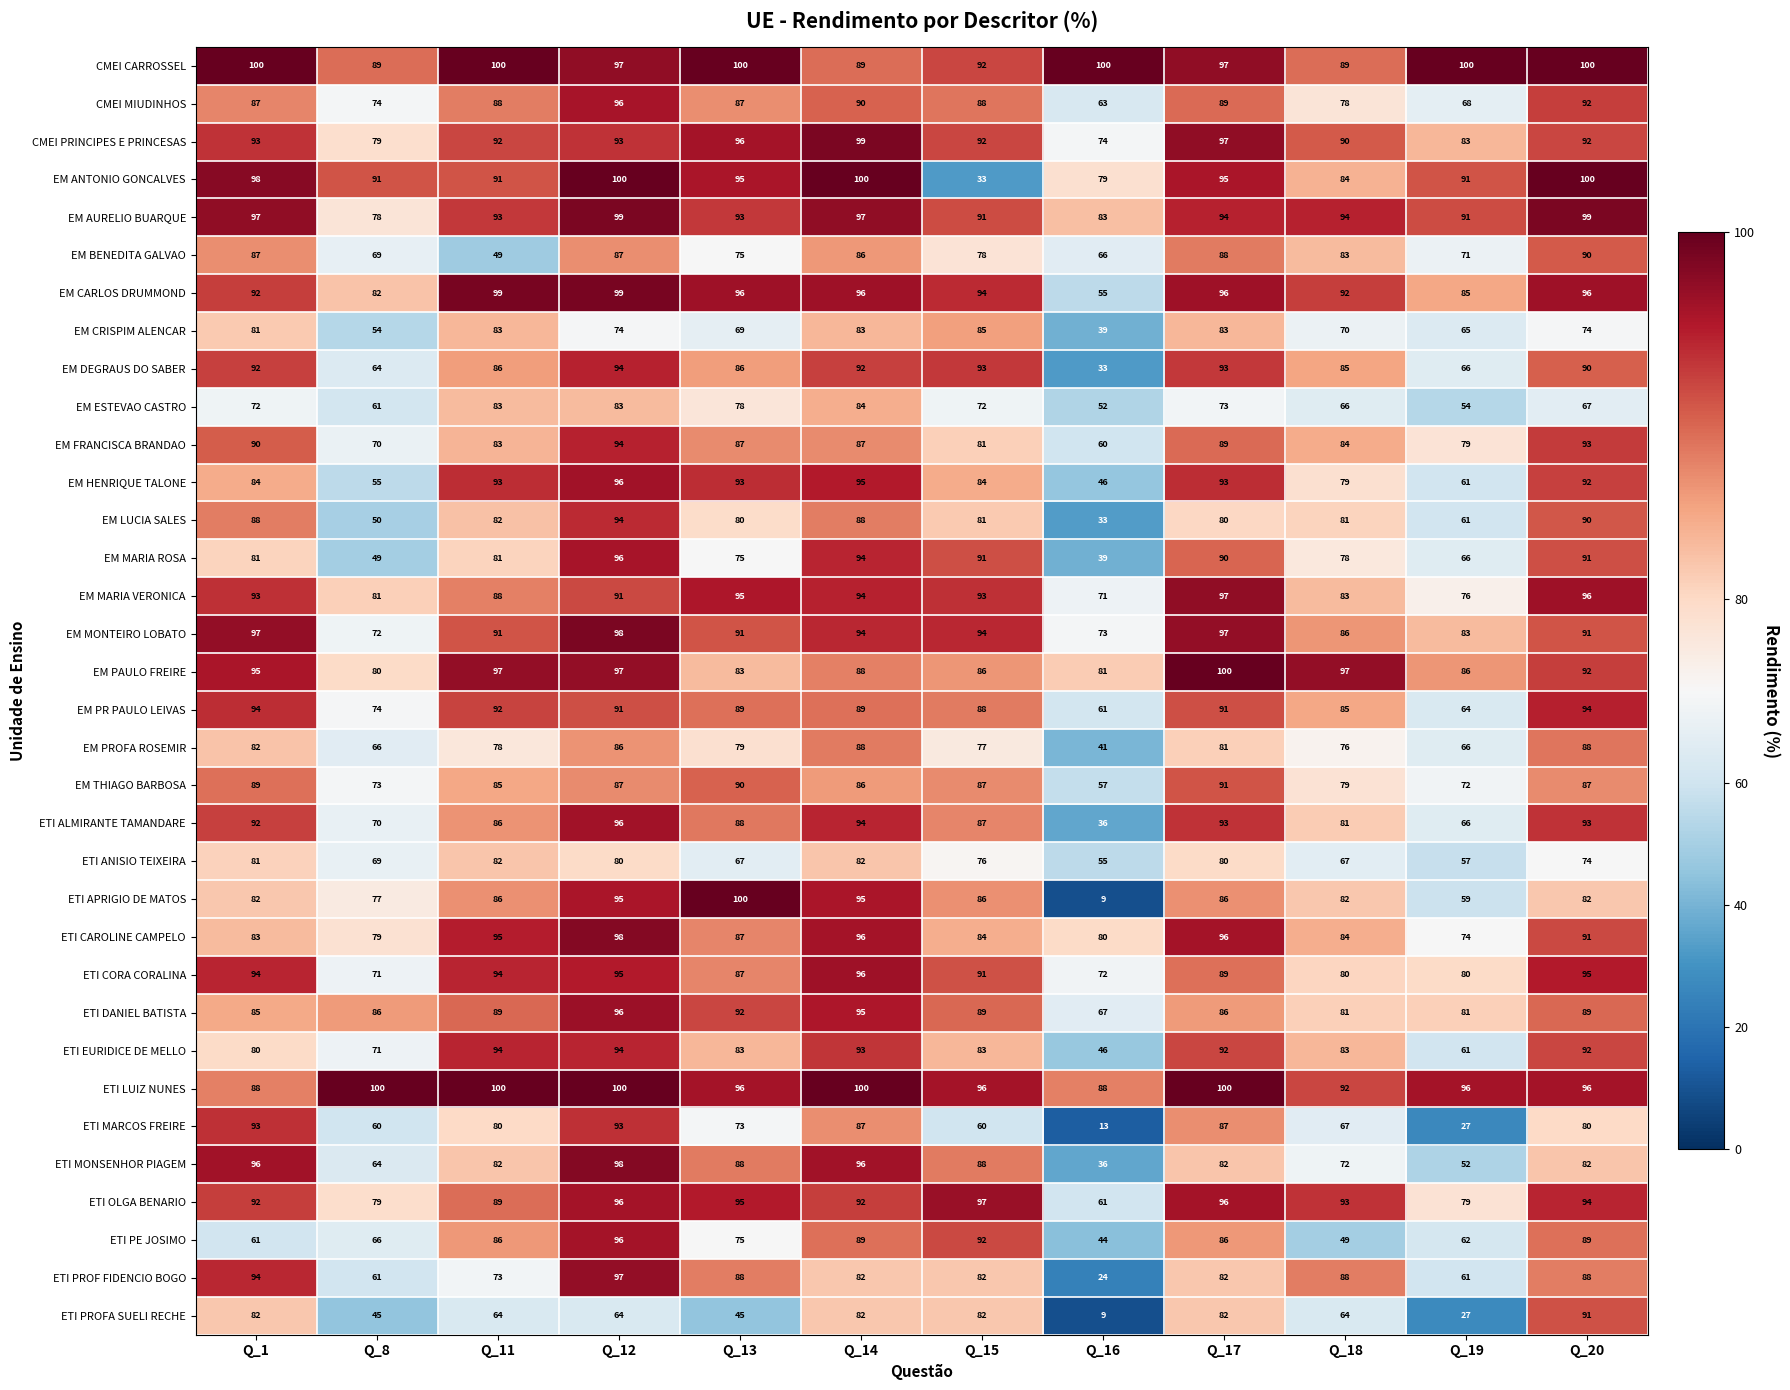

What is the approximate value of EM HENRIQUE TALONE at Q_18?

79